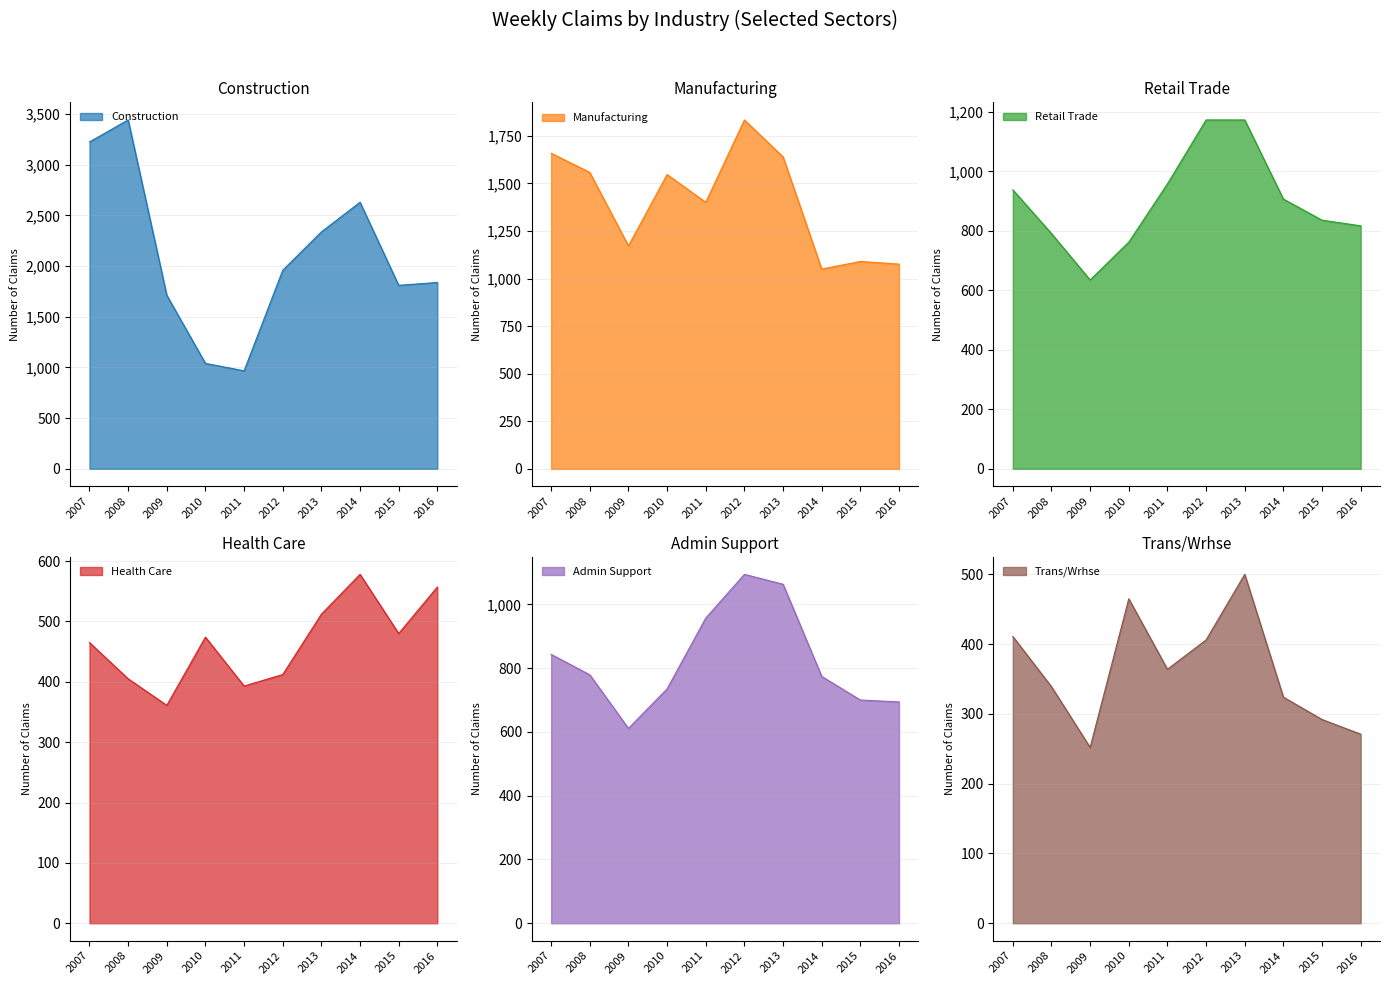

How many data points in Health Care are above 474?

4